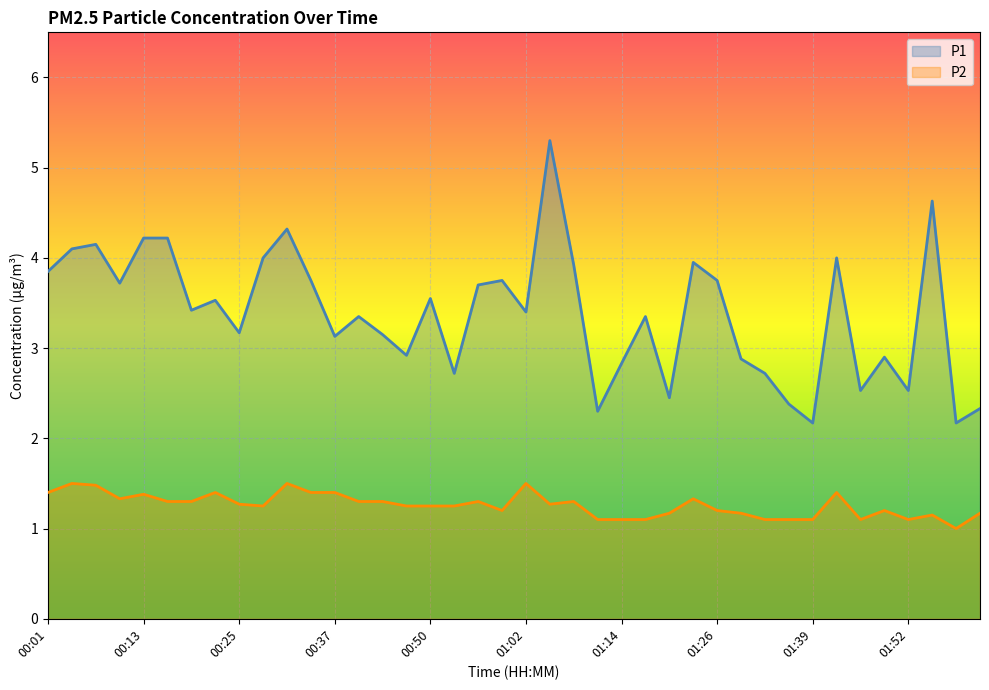

Count the number of categories in the chart.

40